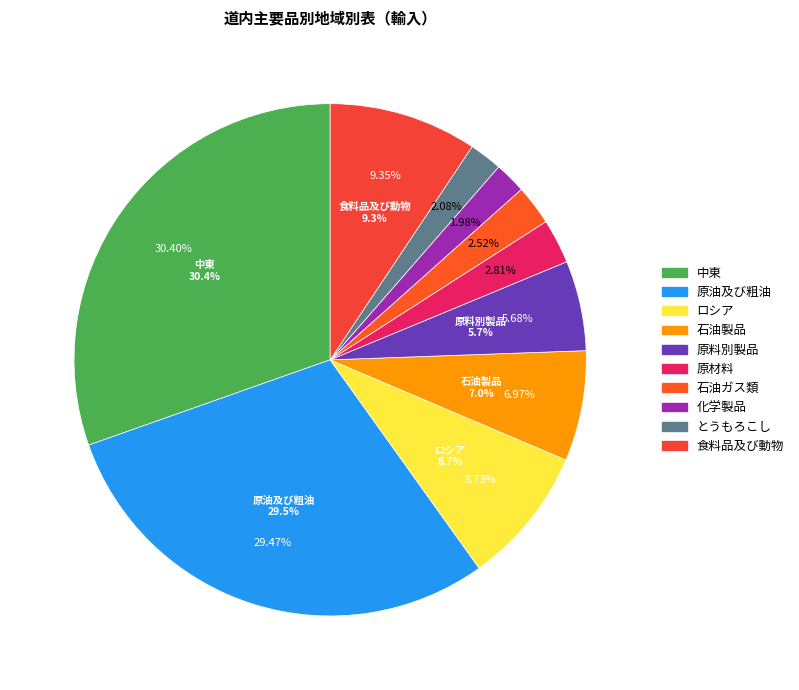

Is there any slice that represents more than half of the pie?

No